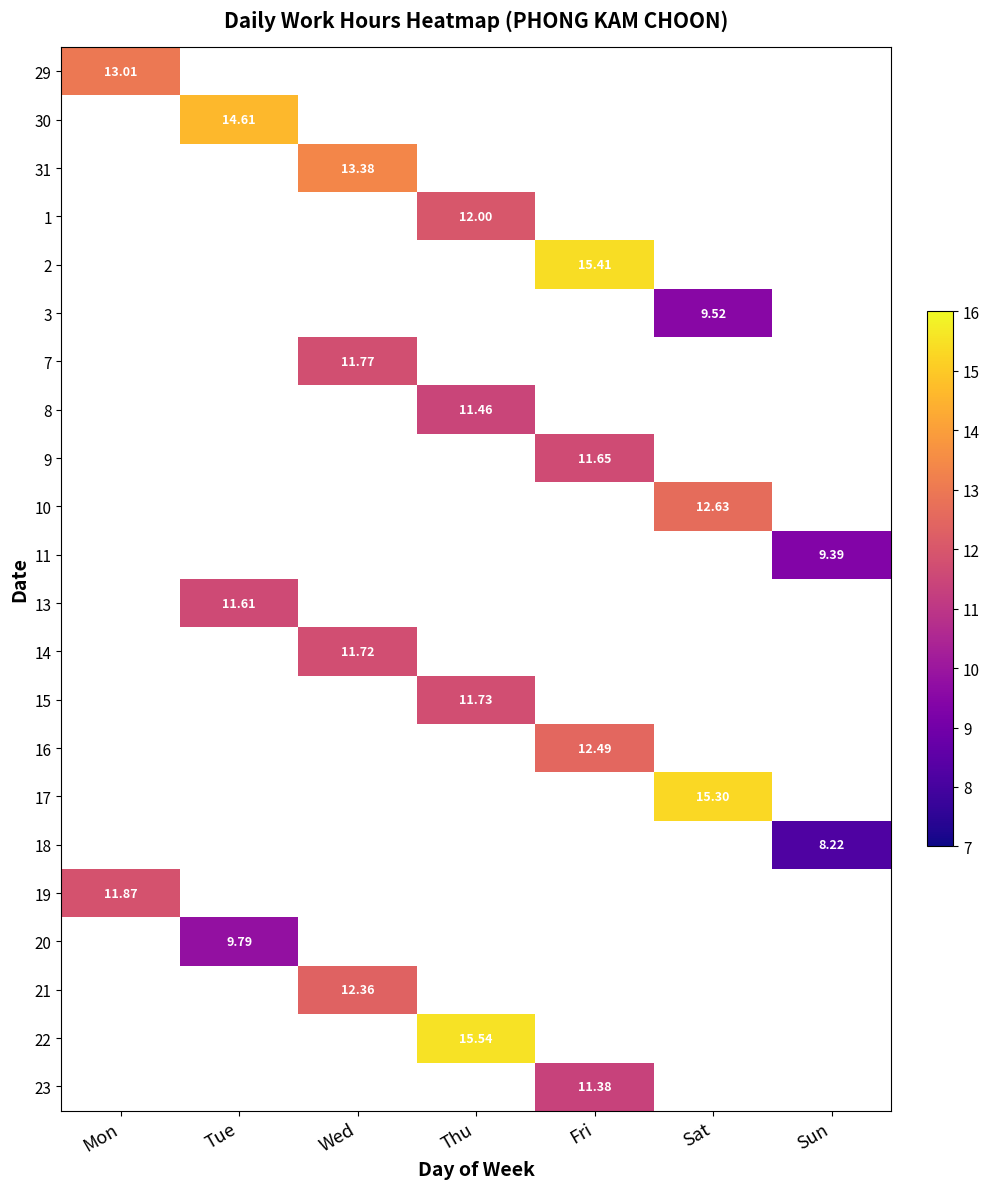

How many positive values does the 8 series have?

1